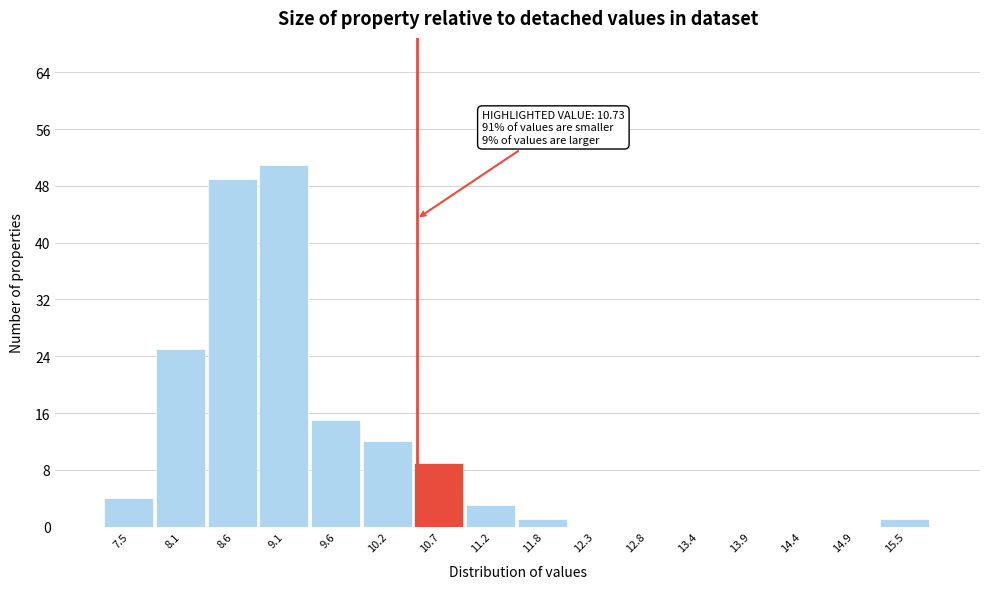

Reading left to right, transcribe all the data shown in this chart.

7.5=4	8.1=25	8.6=49	9.1=51	9.6=15	10.2=12	10.7=9	11.2=3	11.8=1	12.3=0	12.8=0	13.4=0	13.9=0	14.4=0	14.9=0	15.5=1